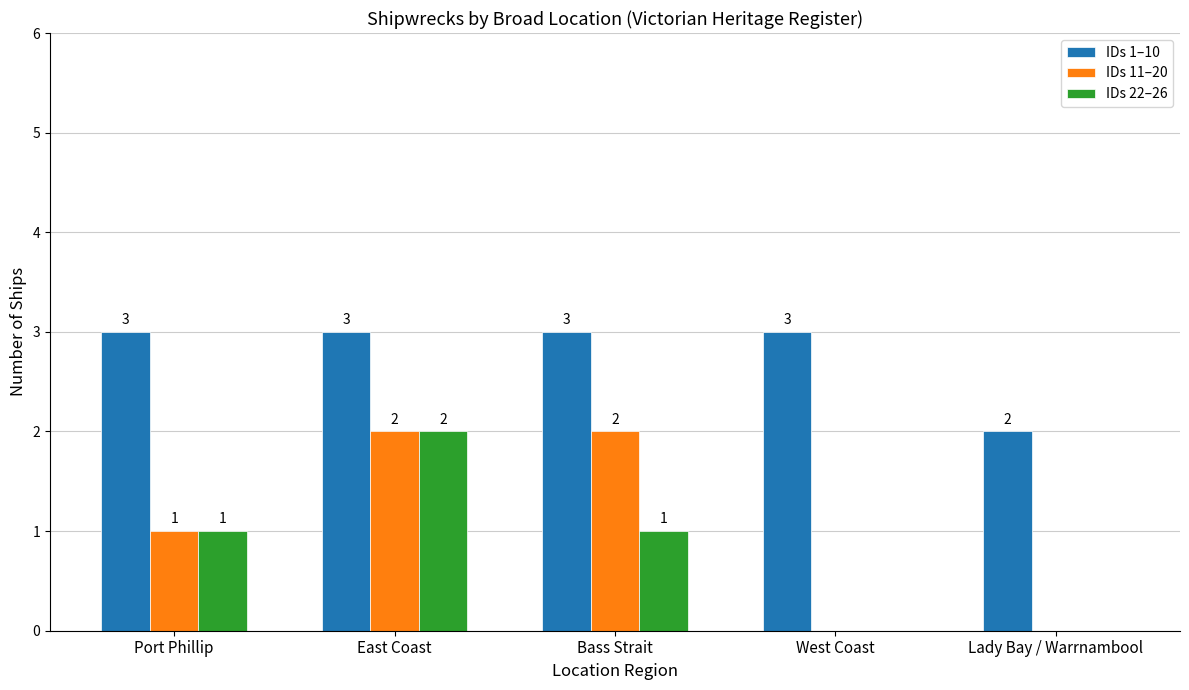

Are the bars grouped side by side (vs. stacked)?

Yes